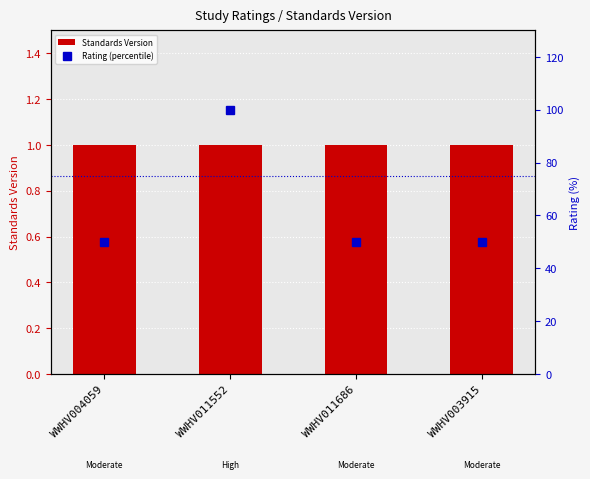

Reading left to right, list all the values displayed in this chart.

Standards Version: 1	1	1	1
Rating (percentile): 50	100	50	50